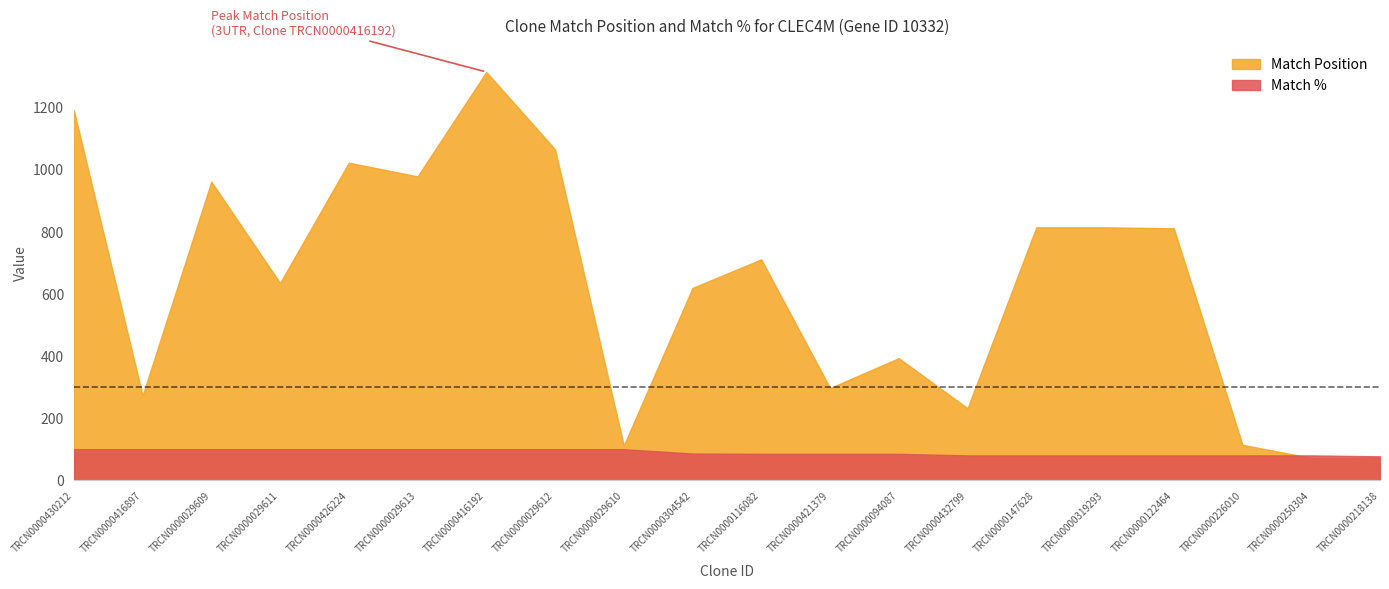

Where does the Match % series first go above 86?

TRCN0000430212